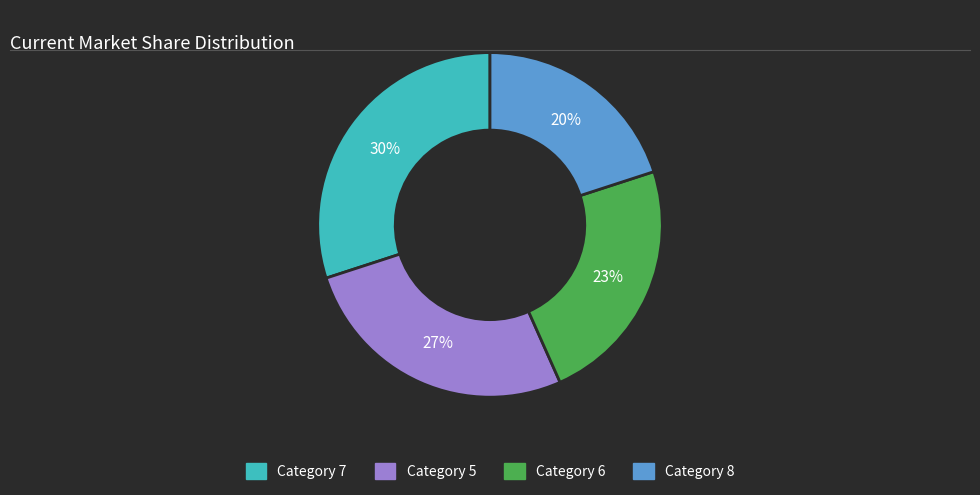

To the nearest percent, what is the difference between the largest and smallest slice percentages?

10%